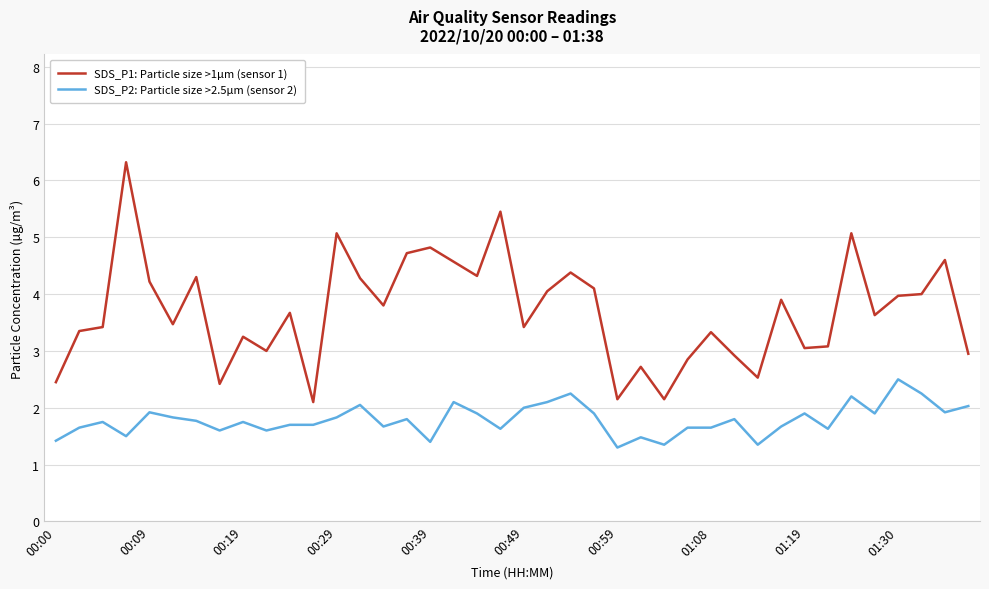

Rank the series by their average value, from highest to lowest.

SDS_P1: Particle size >1µm (sensor 1), SDS_P2: Particle size >2.5µm (sensor 2)